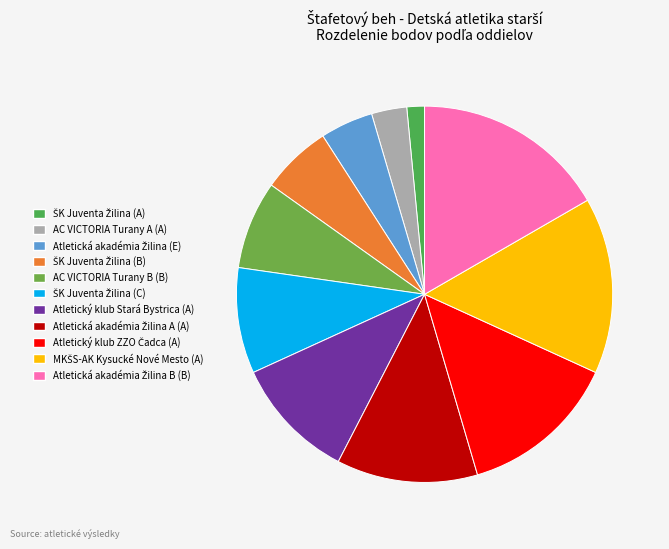

Approximately how many times larger is the value at ŠK Juventa Žilina (B) compared to AC VICTORIA Turany A (A)?

2.0